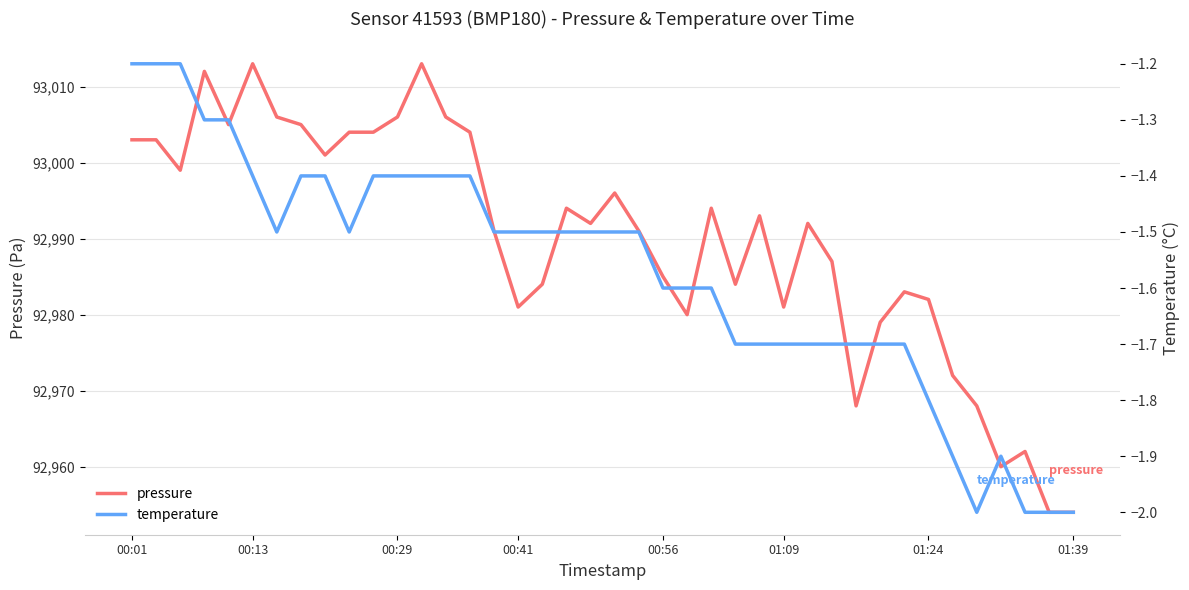

At how many categories does at least one series exceed 41572?

40